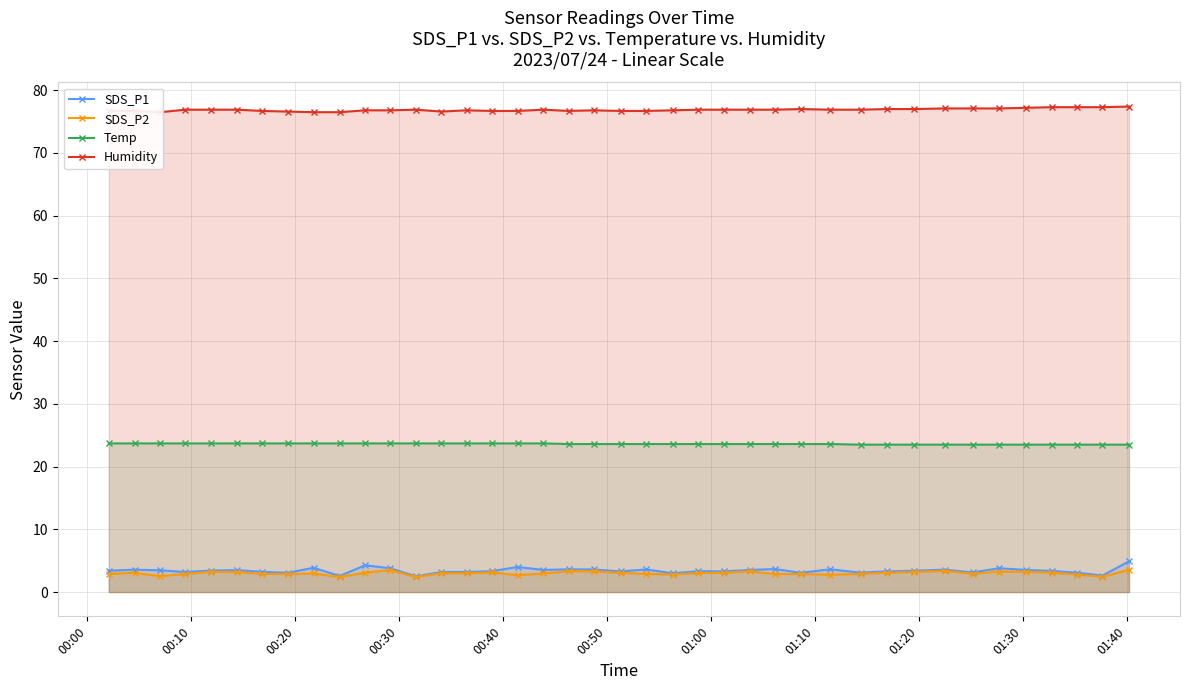

What is the value of the SDS_P2 point at the 19th from the left?

3.3